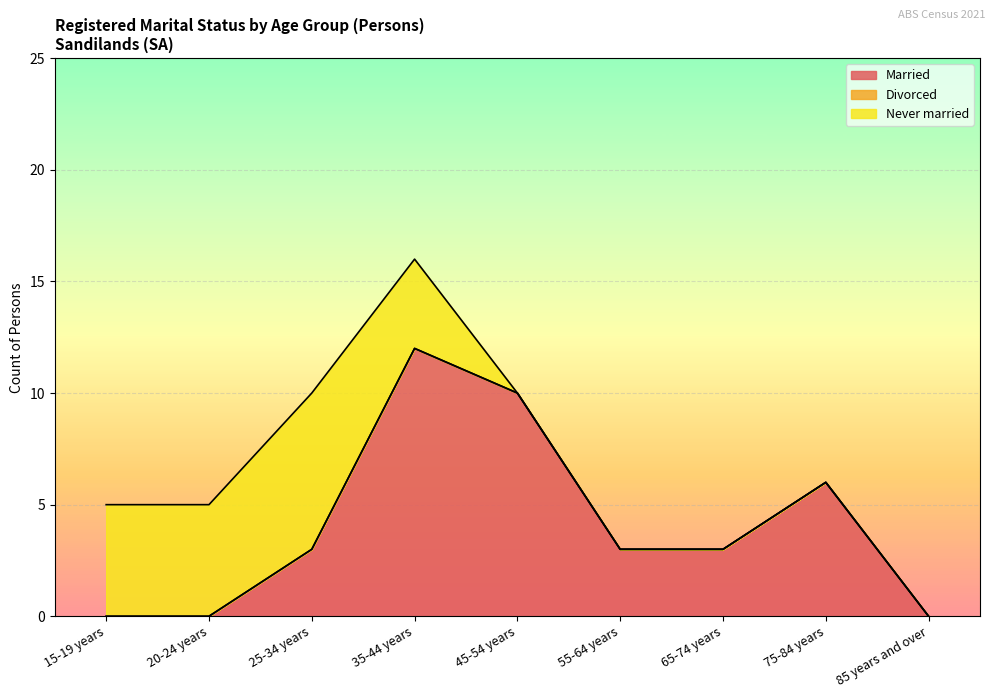

Reading left to right, list all the values displayed in this chart.

Married: 15-19 years=0	20-24 years=0	25-34 years=3	35-44 years=12	45-54 years=10	55-64 years=3	65-74 years=3	75-84 years=6	85 years and over=0
Divorced: 15-19 years=0	20-24 years=0	25-34 years=0	35-44 years=0	45-54 years=0	55-64 years=0	65-74 years=0	75-84 years=0	85 years and over=0
Never married: 15-19 years=5	20-24 years=5	25-34 years=7	35-44 years=4	45-54 years=0	55-64 years=0	65-74 years=0	75-84 years=0	85 years and over=0